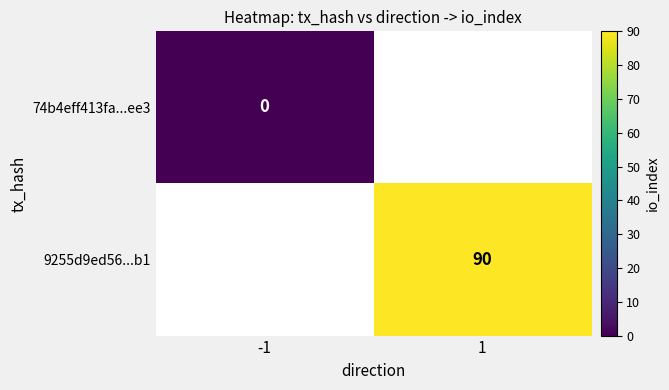

Is the value of 74b4eff413fa...ee3 at -1 greater than the value of 9255d9ed56...b1 at 1?

No